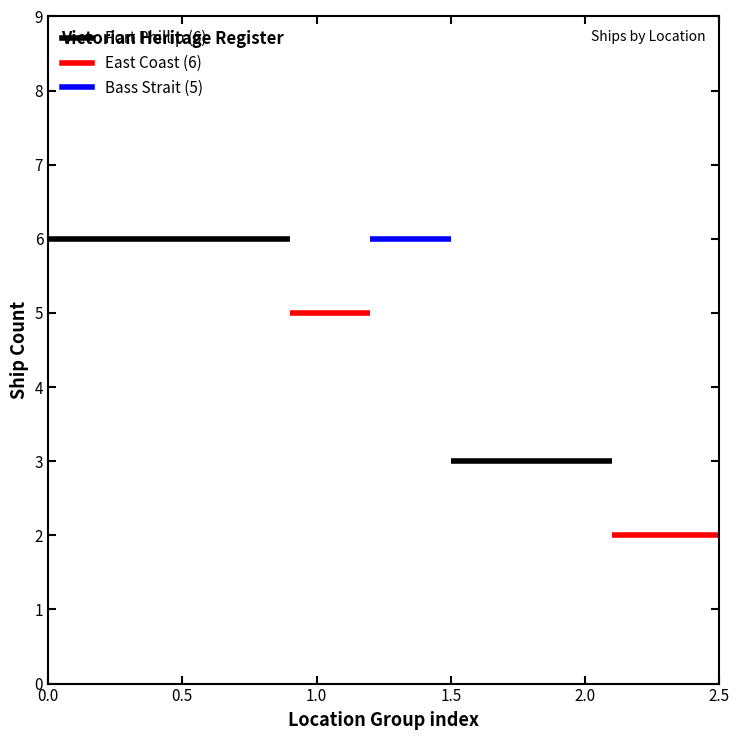

What is the change in value from Port Phillip to Other?

-3